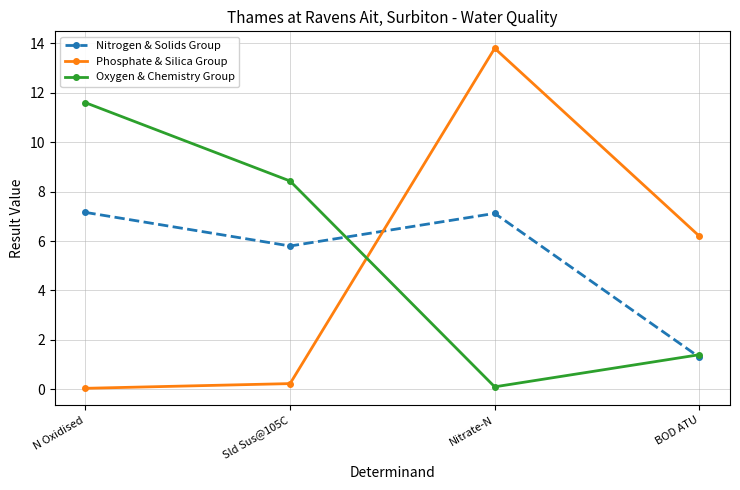

Where is Nitrogen & Solids Group nearest to the value 4?

Sld Sus@105C